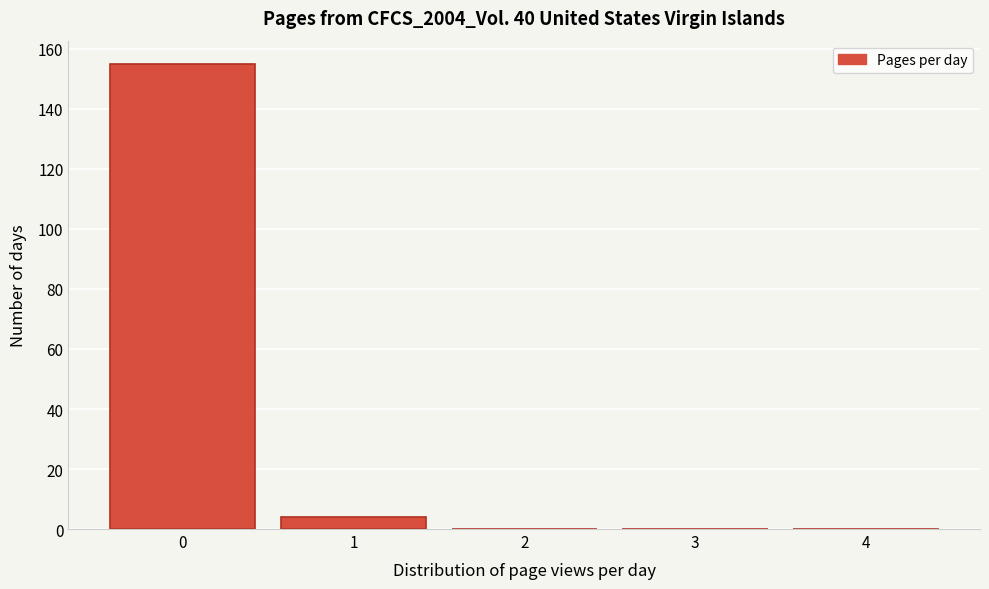

Reading left to right, what are all the values shown in this chart?

0=155	1=4	2=0	3=0	4=0